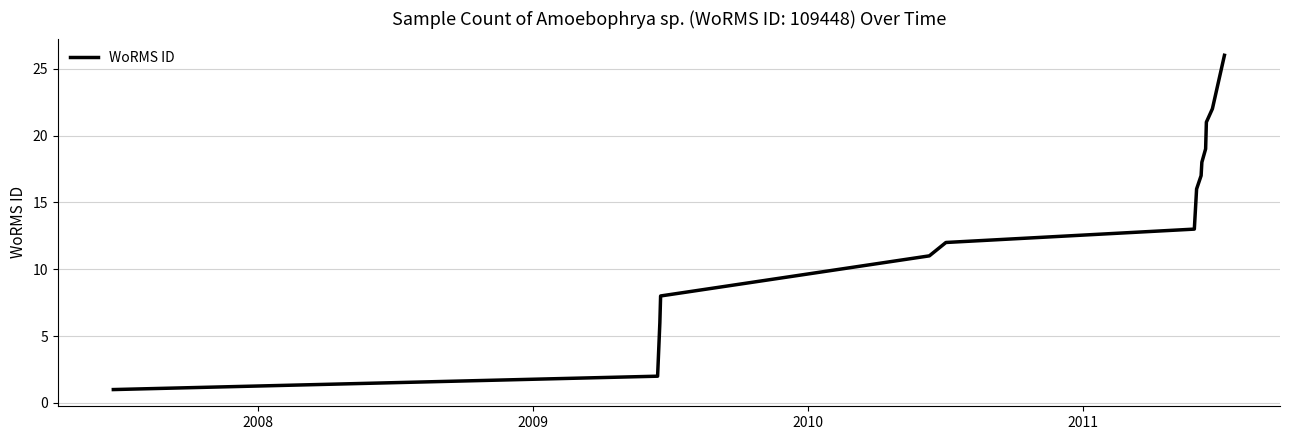

What is the greatest value displayed?

26